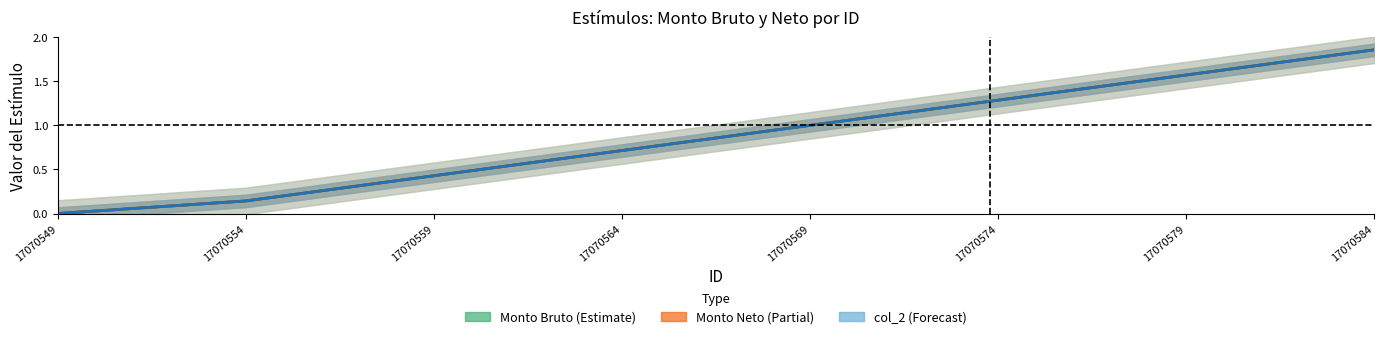

At which label is col_2 (Forecast) closest to 0?

17070549